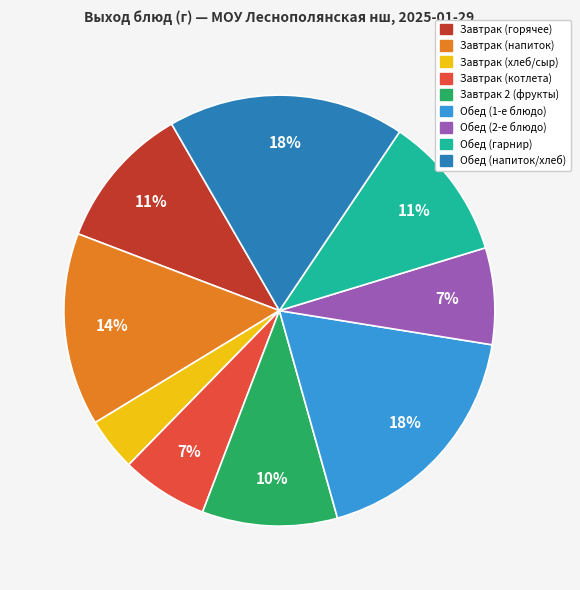

Is there a majority slice in this chart?

No